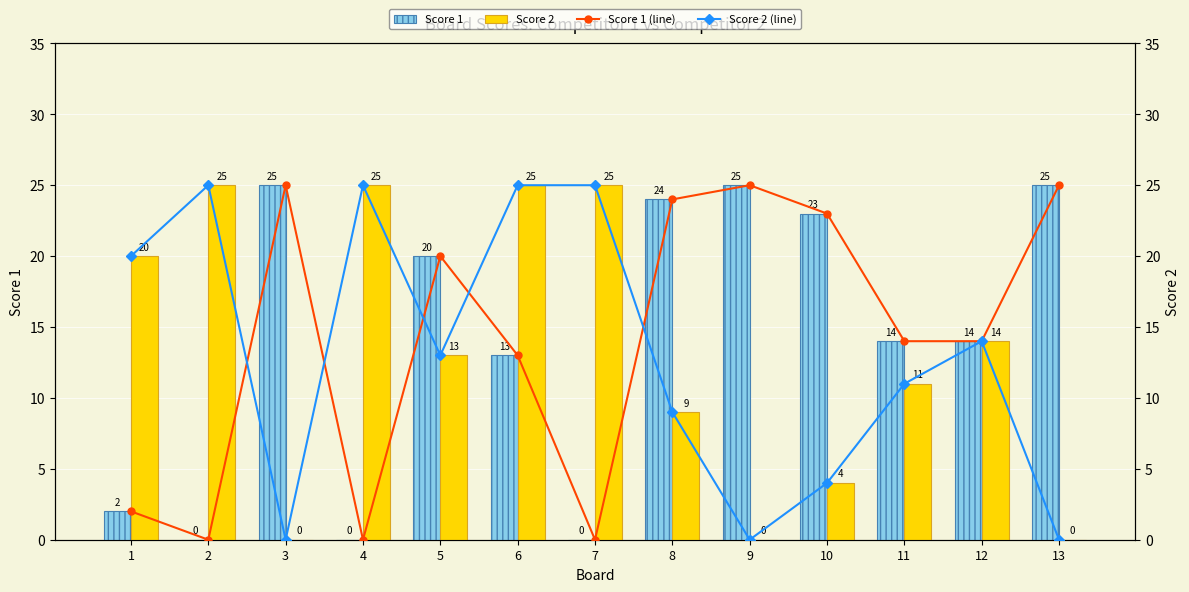

Where does the Score 1 series first go above 14?

3